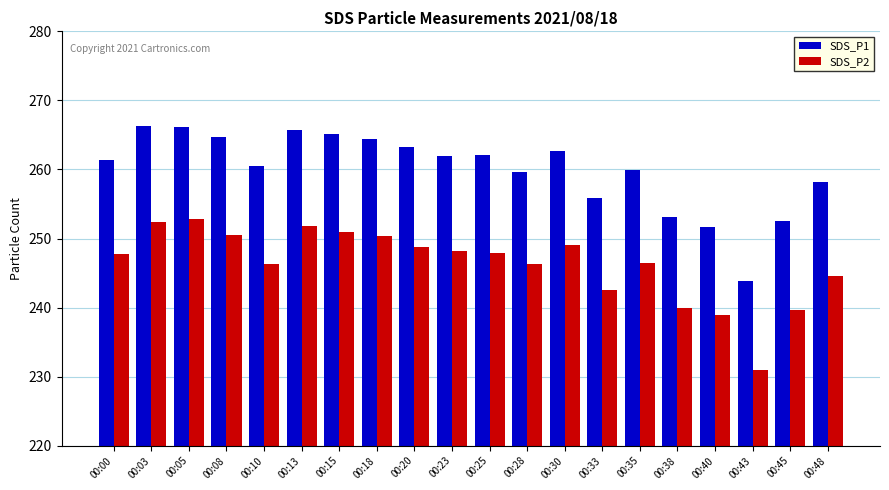

What is the average value of the SDS_P2 series?

246.3